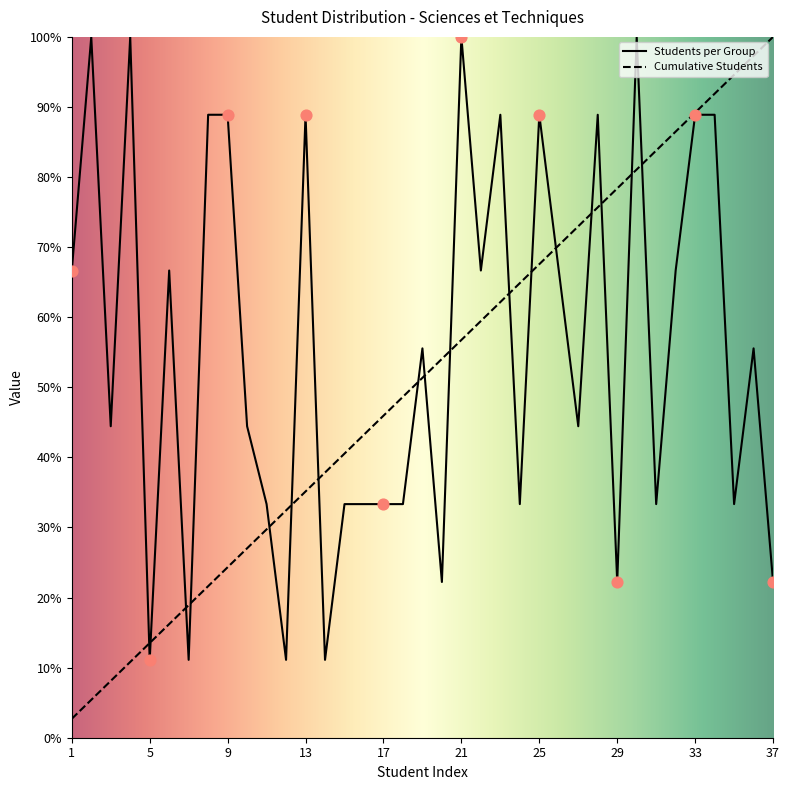

At how many categories does at least one series exceed 75?

18